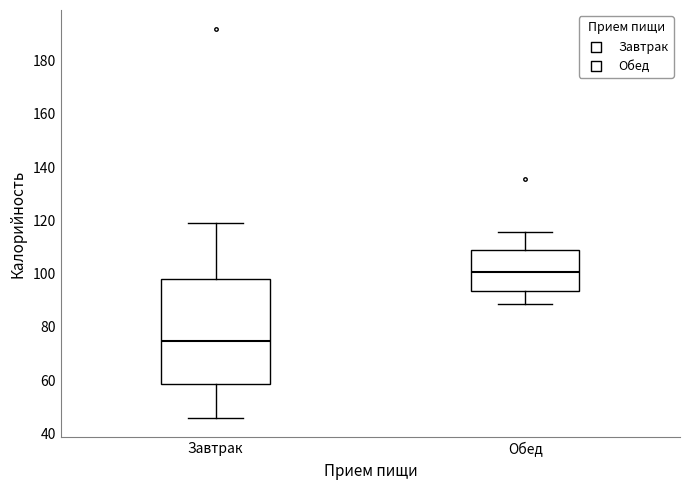

Reading left to right, transcribe this box plot: for each box, give where its median line is, the range the box spans, and where its two whiskers end, as read against the y-axis. The values are not printed on the chart, so give them approximately, as read against the axis.

Завтрак: median 74, box 58 to 98, whiskers 46 to 120
Обед: median 100, box 94 to 108, whiskers 88 to 116